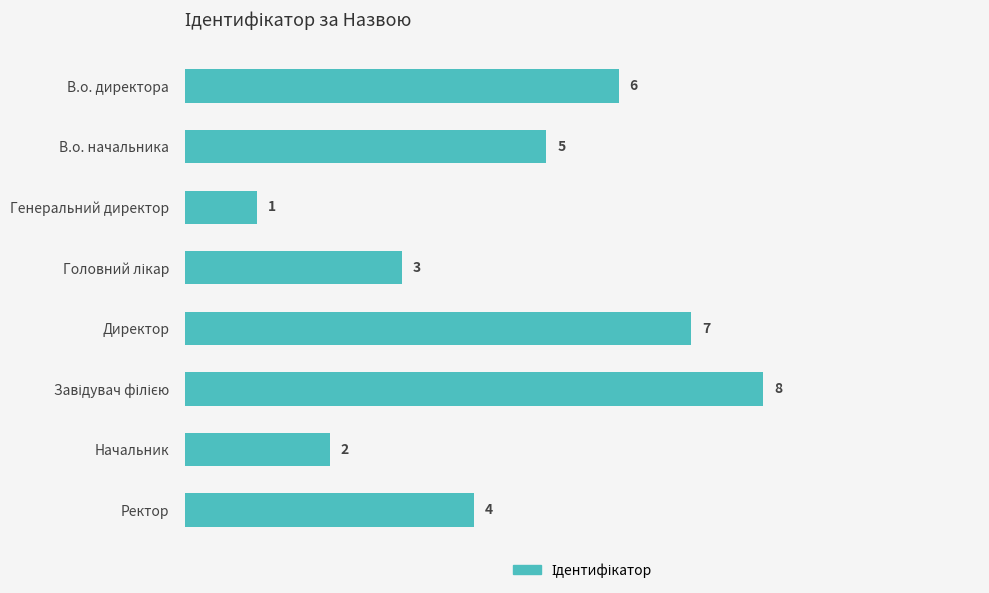

What is the difference between the maximum and second lowest values?

6